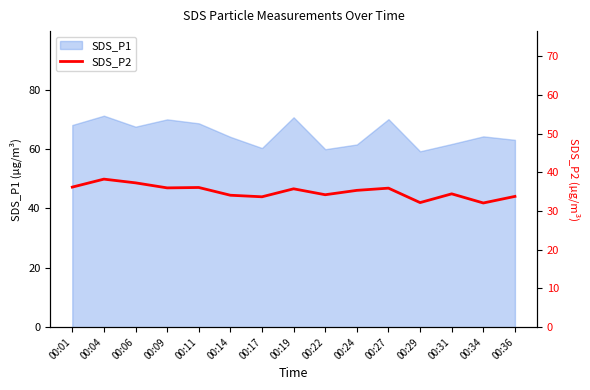

Does the chart display data point markers on the line(s)?

No